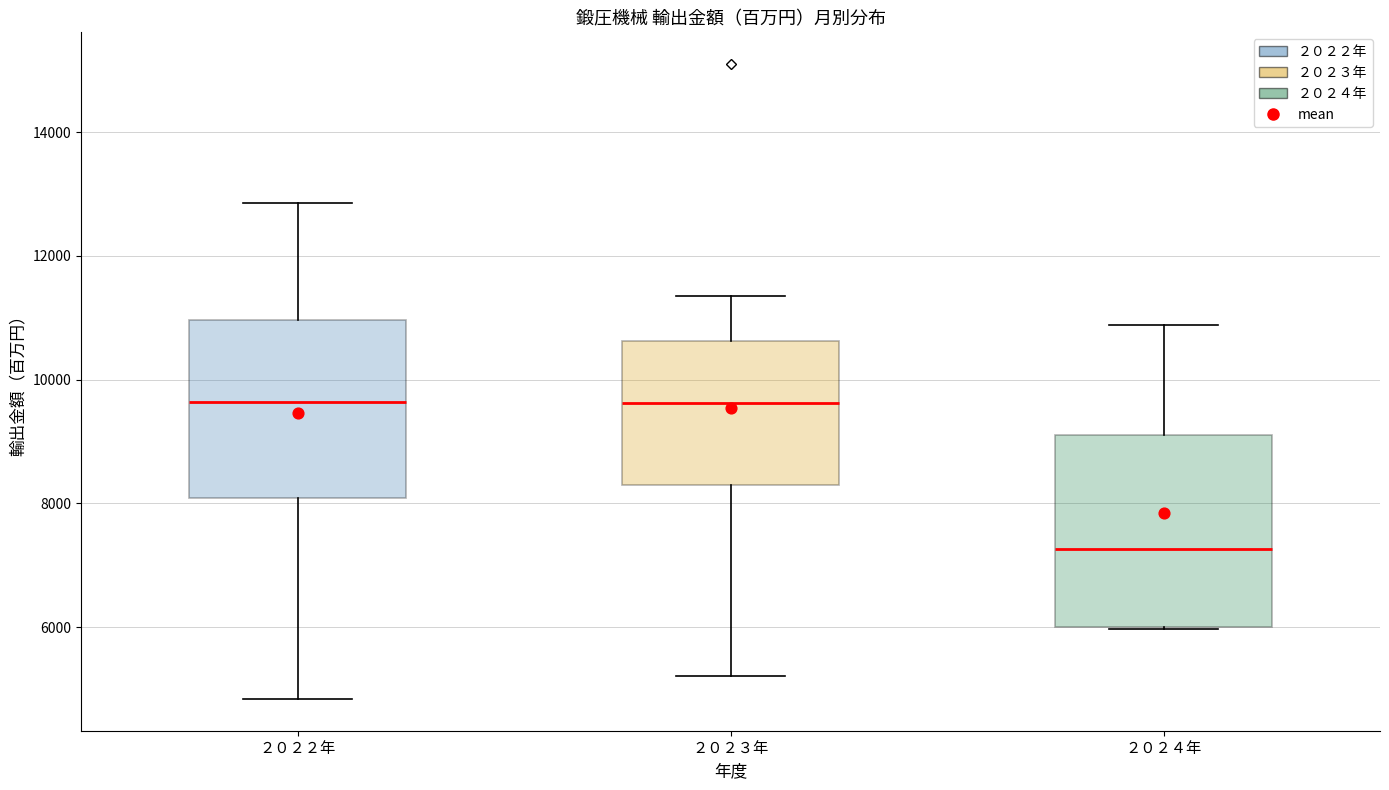

Reading left to right, transcribe this box plot: for each box, give where its median line is, the range the box spans, and where its two whiskers end, as read against the y-axis. The values are not printed on the chart, so give them approximately, as read against the axis.

２０２２年: median 9600, box 8000 to 11000, whiskers 4800 to 12800
２０２３年: median 9600, box 8400 to 10600, whiskers 5200 to 11400
２０２４年: median 7200, box 6000 to 9200, whiskers 6000 to 10800